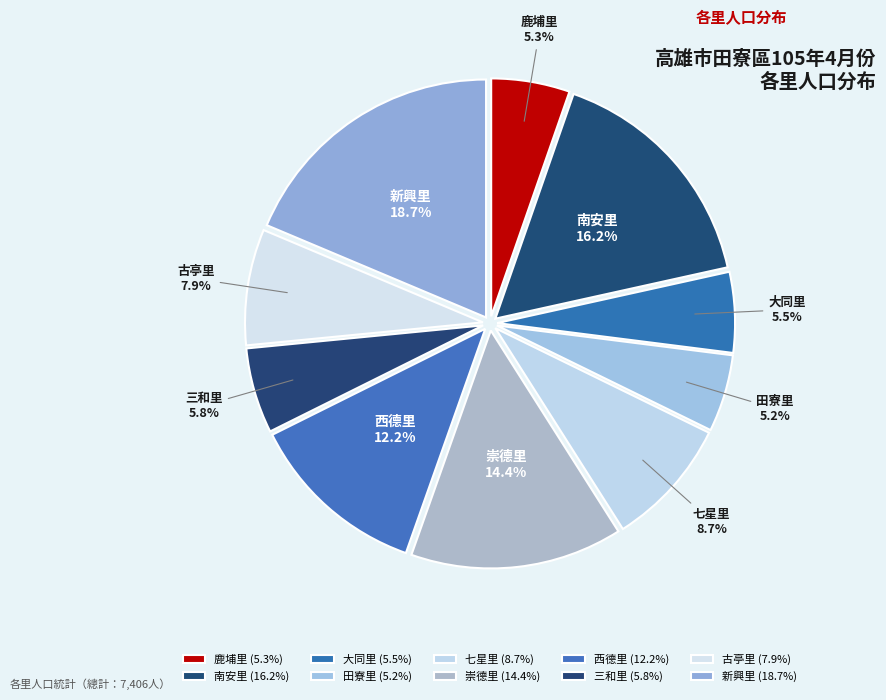

Which has a higher value, 鹿埔里 or 古亭里?

古亭里